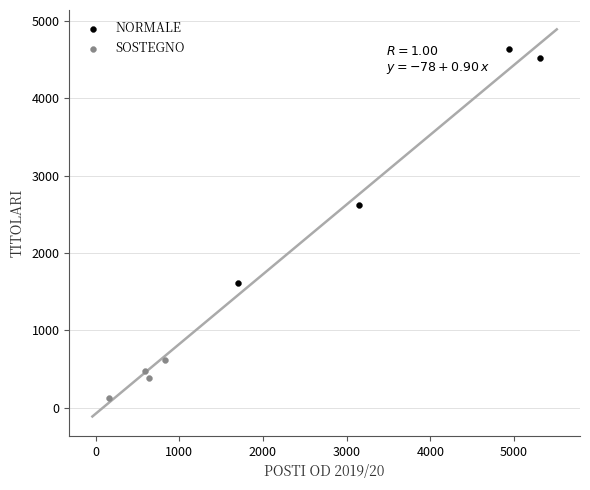

What are all the series names shown in the legend?

NORMALE, SOSTEGNO